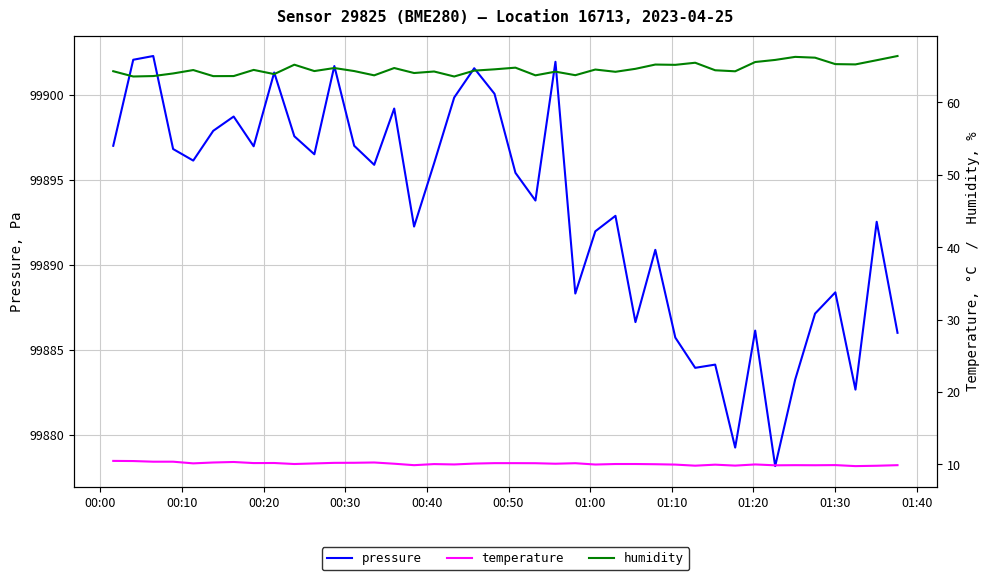

What is the maximum value for pressure?

99902.3